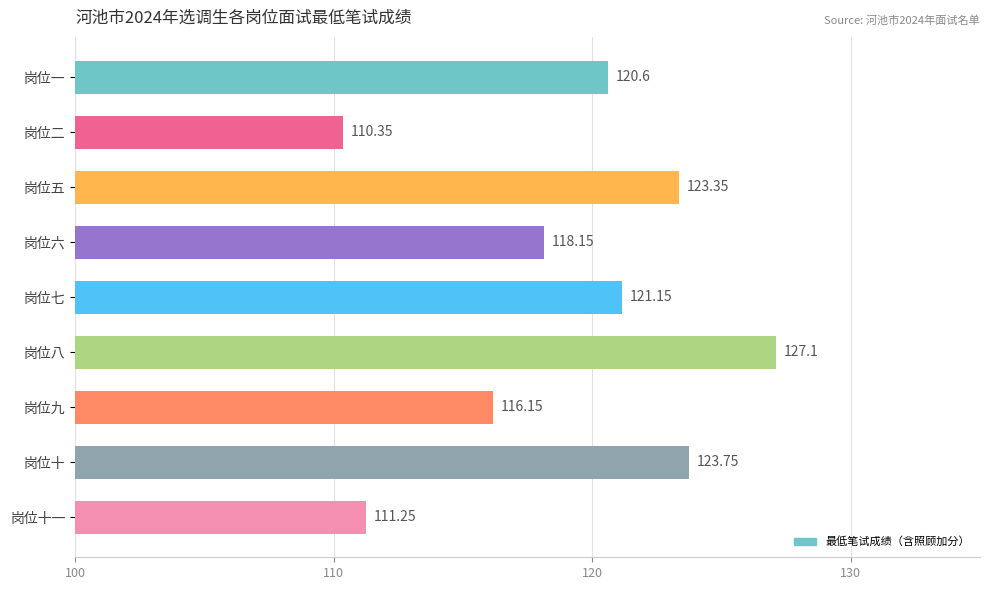

What is the maximum value shown in the chart?

127.1